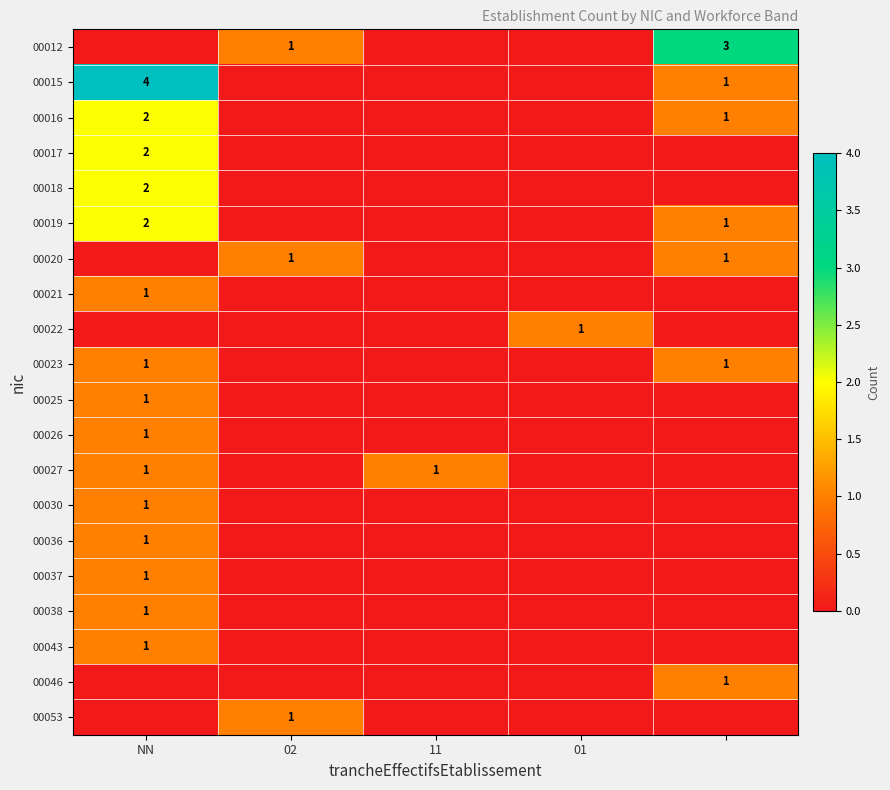

What is the maximum value for 00016?

2